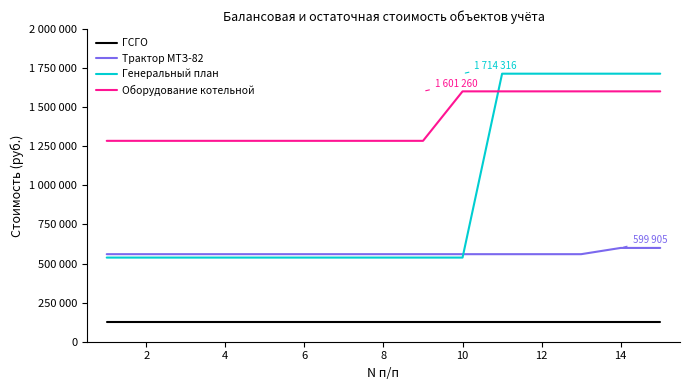

What are all the series names shown in the legend?

ГСГО, Трактор МТЗ-82, Генеральный план, Оборудование котельной